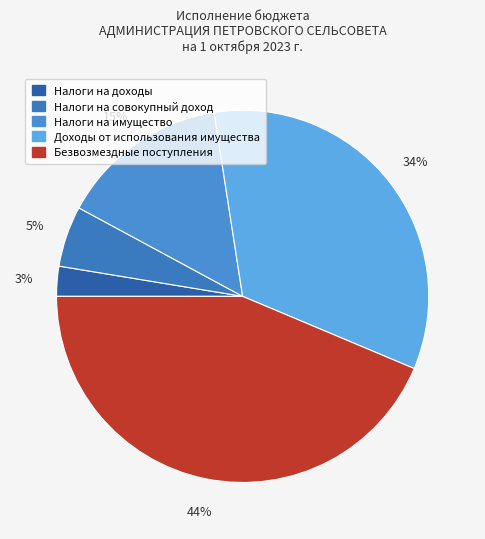

To the nearest percent, what is the difference between the Налоги на совокупный доход and Доходы от использования имущества slice percentages?

29%